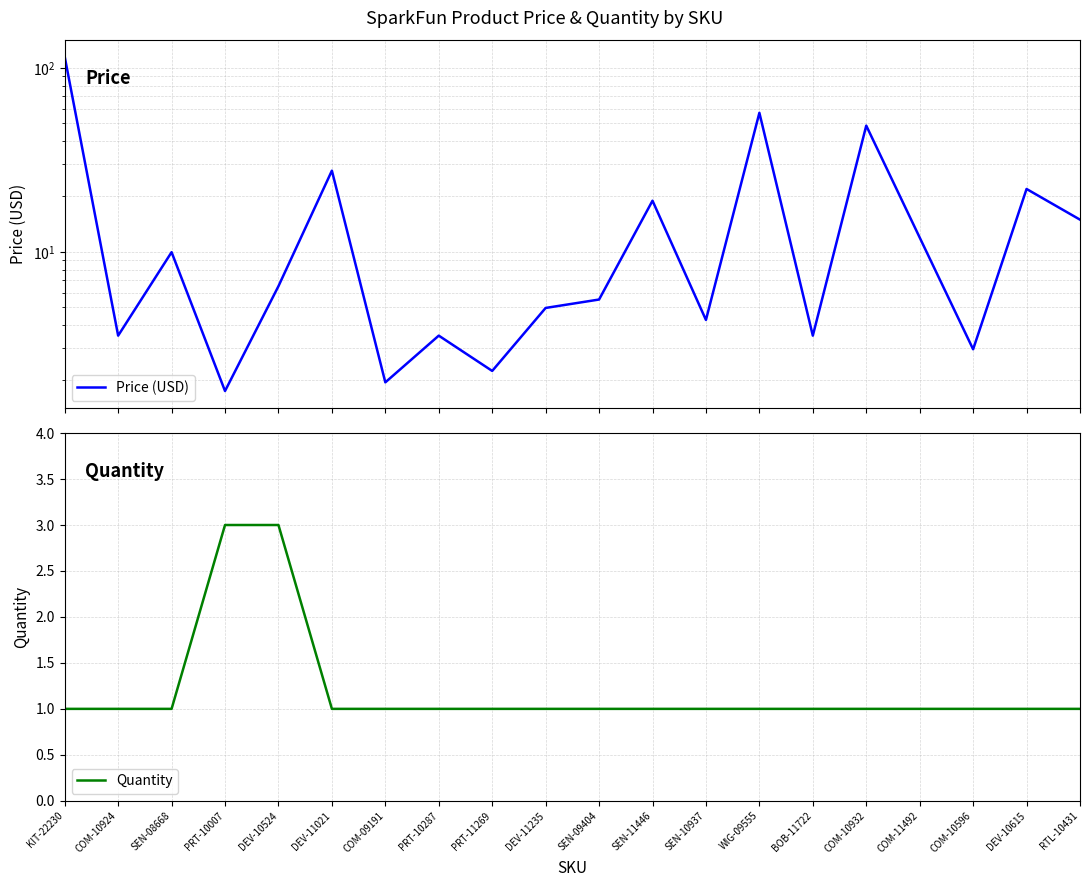

What is the average value of the Price (USD) series?

18.3